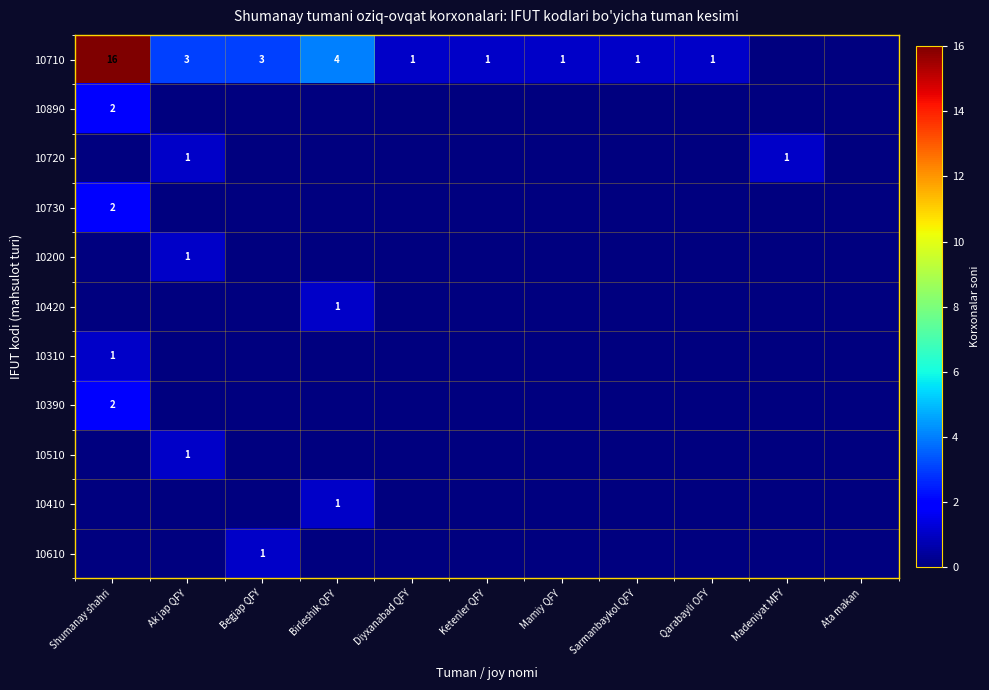

At which category is the sum across all series the highest?

Shumanay shahri